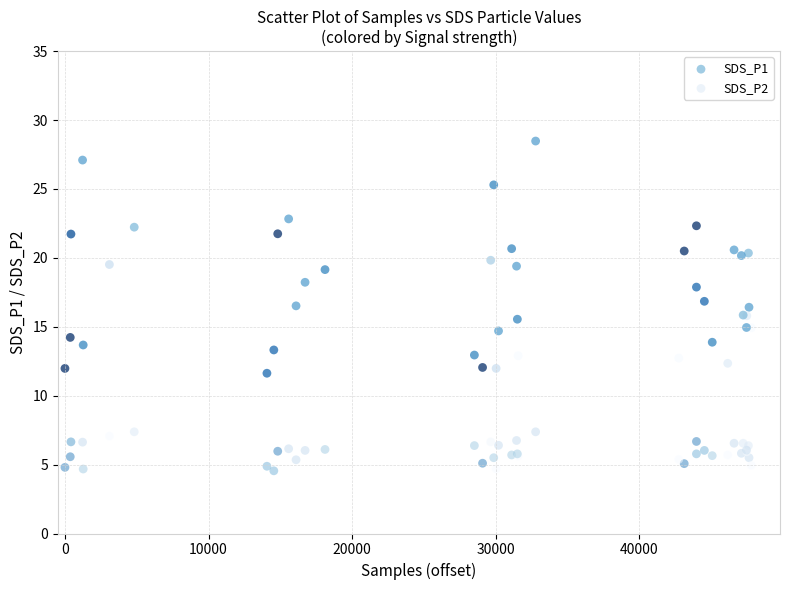

Which series reaches the maximum Y coordinate?

SDS_P1